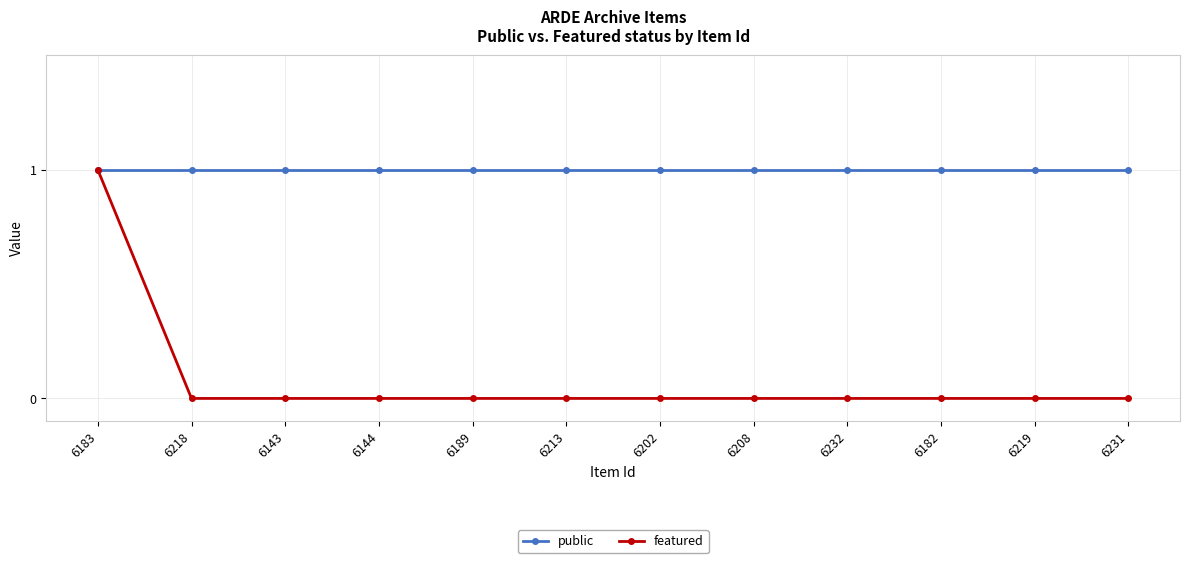

Reading left to right, extract all data points from this chart.

public: 1	1	1	1	1	1	1	1	1	1	1	1
featured: 1	0	0	0	0	0	0	0	0	0	0	0